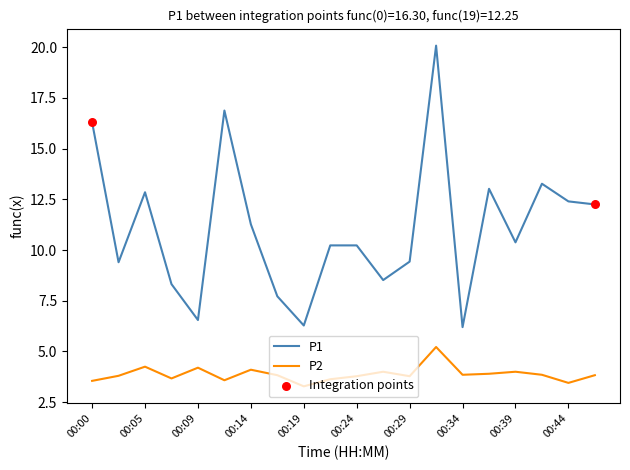

Which series has the widest spread of values?

P1